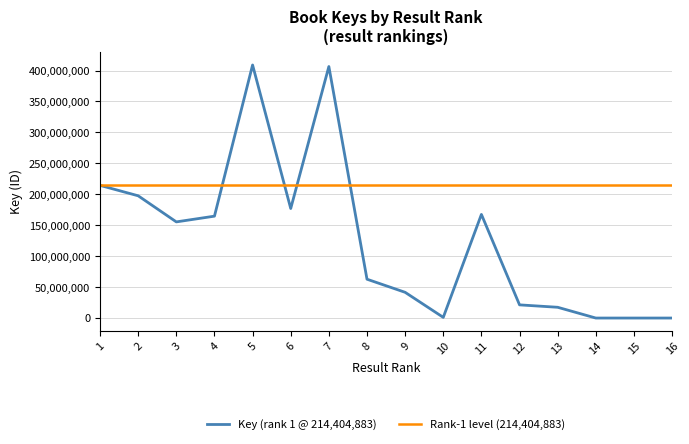

The value at 10 is 1100376. True or false?

True